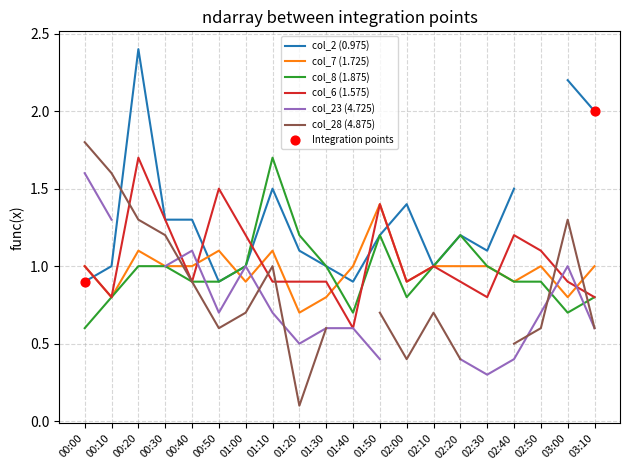

At which label does col_7 (1.725) reach its minimum?

01:20